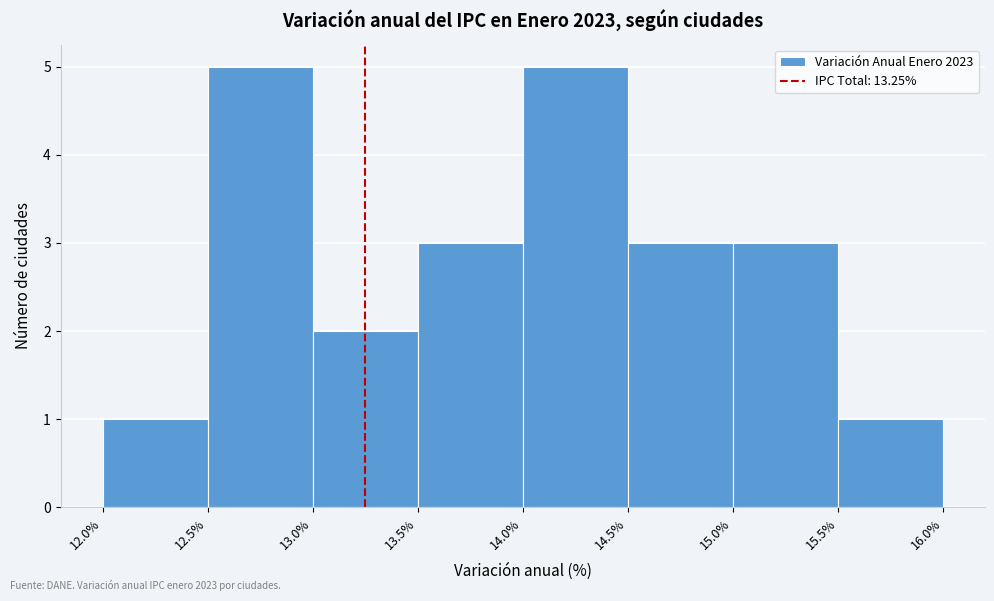

Reading left to right, transcribe this chart: for each bar, give the range it covers on the x-axis and its height. The values are not printed on the chart, so give them approximately, as read against the axis.

12.0% to 12.5%: 1
12.5% to 13.0%: 5
13.0% to 13.5%: 2
13.5% to 14.0%: 3
14.0% to 14.5%: 5
14.5% to 15.0%: 3
15.0% to 15.5%: 3
15.5% to 16.0%: 1